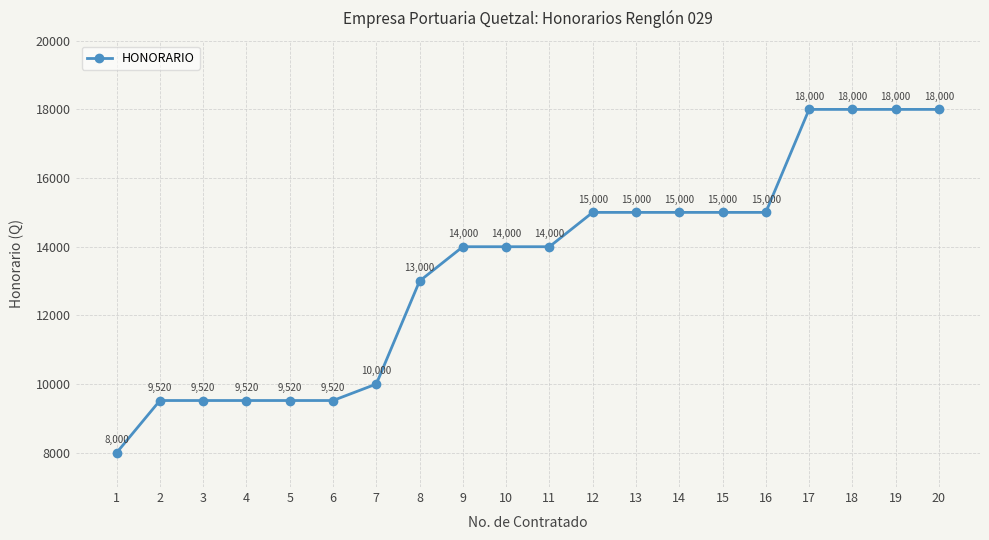

Reading left to right, extract all data points from this chart.

1=8000	2=9520	3=9520	4=9520	5=9520	6=9520	7=10000	8=13000	9=14000	10=14000	11=14000	12=15000	13=15000	14=15000	15=15000	16=15000	17=18000	18=18000	19=18000	20=18000